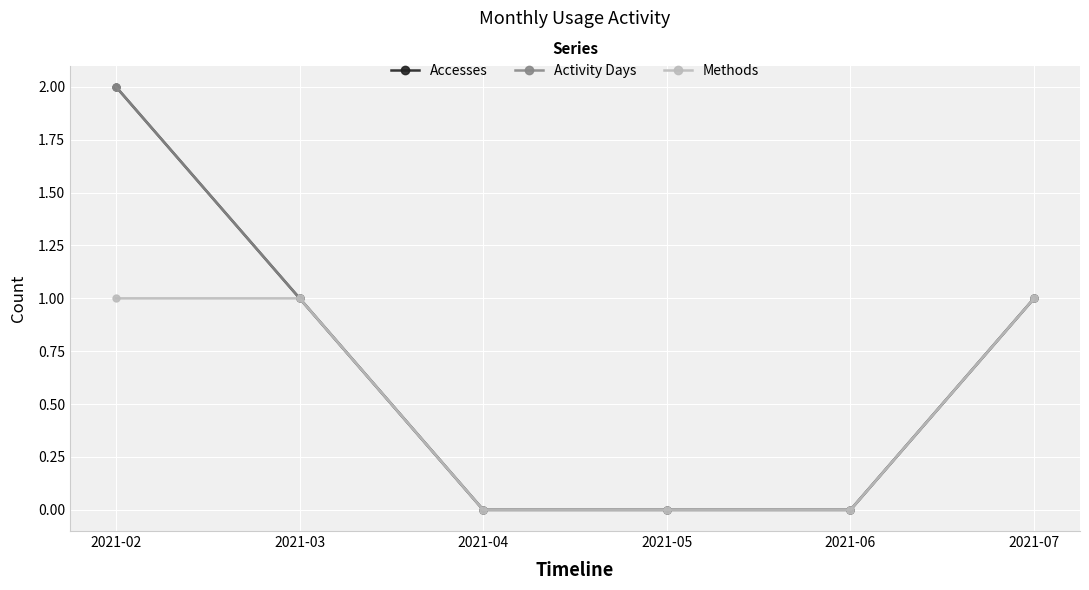

Which category has the highest value across all series?

2021-02